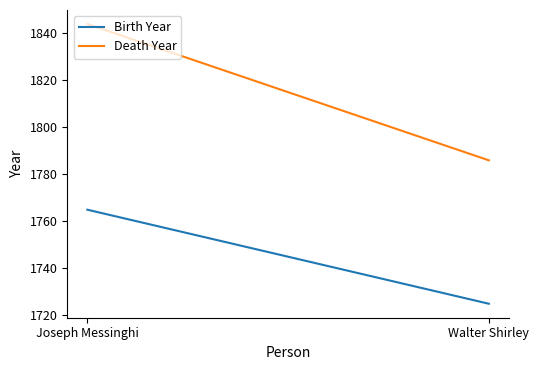

How many lines are shown in the chart?

2